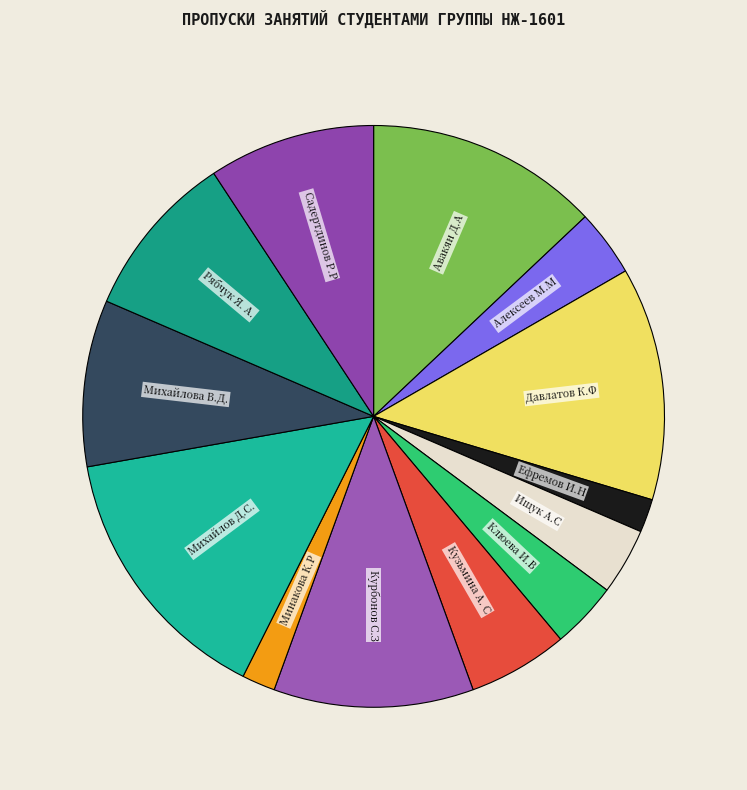

How many segments does this pie chart have?

13